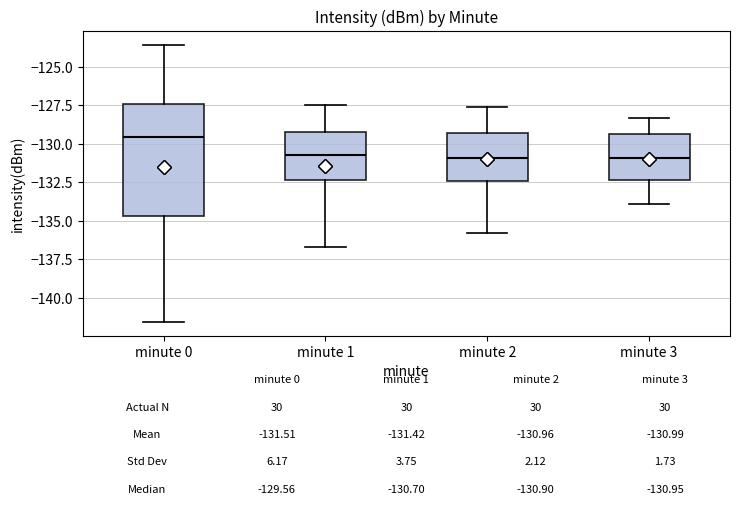

Which box is the tallest, from its lower edge to its upper edge?

minute 0